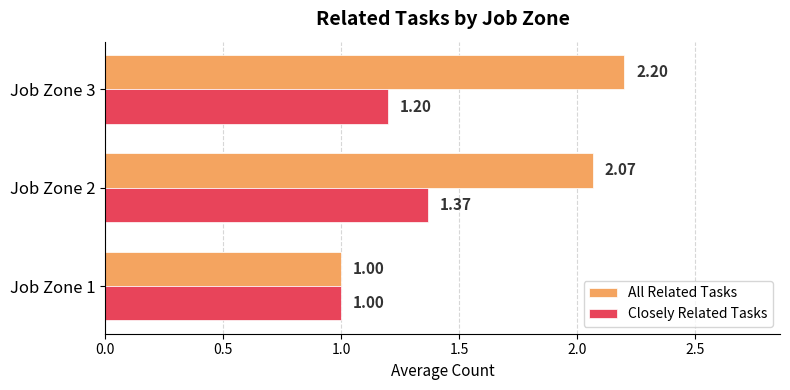

Which series has the largest range (max minus min)?

All Related Tasks